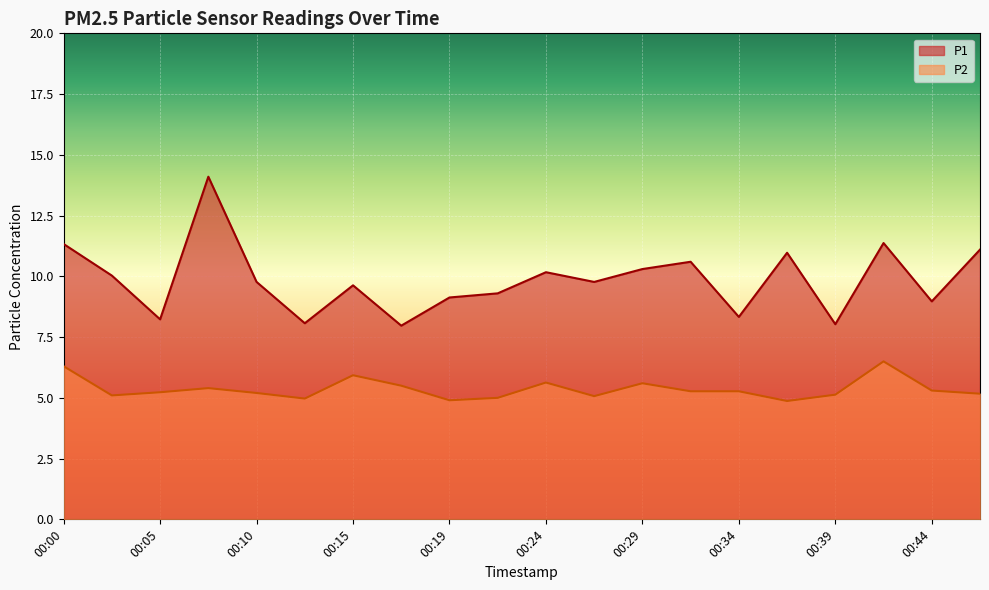

How many interior local valleys does the P1 series have?

7